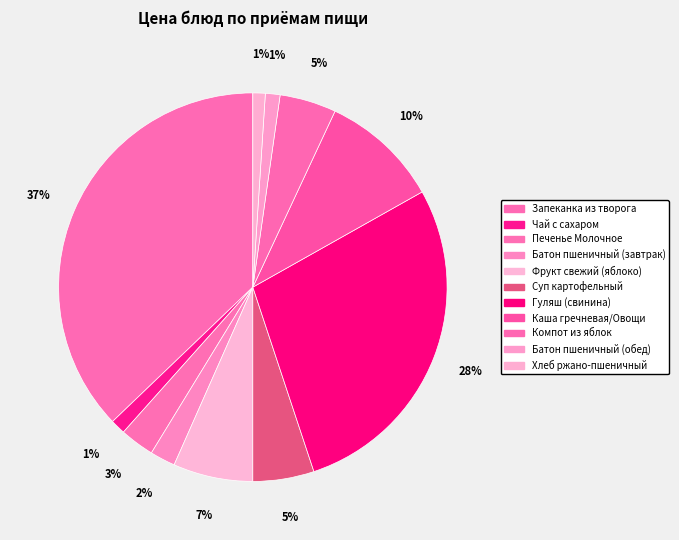

Rank the categories by value from highest to lowest.

Запеканка из творога, Гуляш (свинина), Каша гречневая/Овощи, Фрукт свежий (яблоко), Суп картофельный, Компот из яблок, Печенье Молочное, Батон пшеничный (завтрак), Чай с сахаром, Батон пшеничный (обед), Хлеб ржано-пшеничный